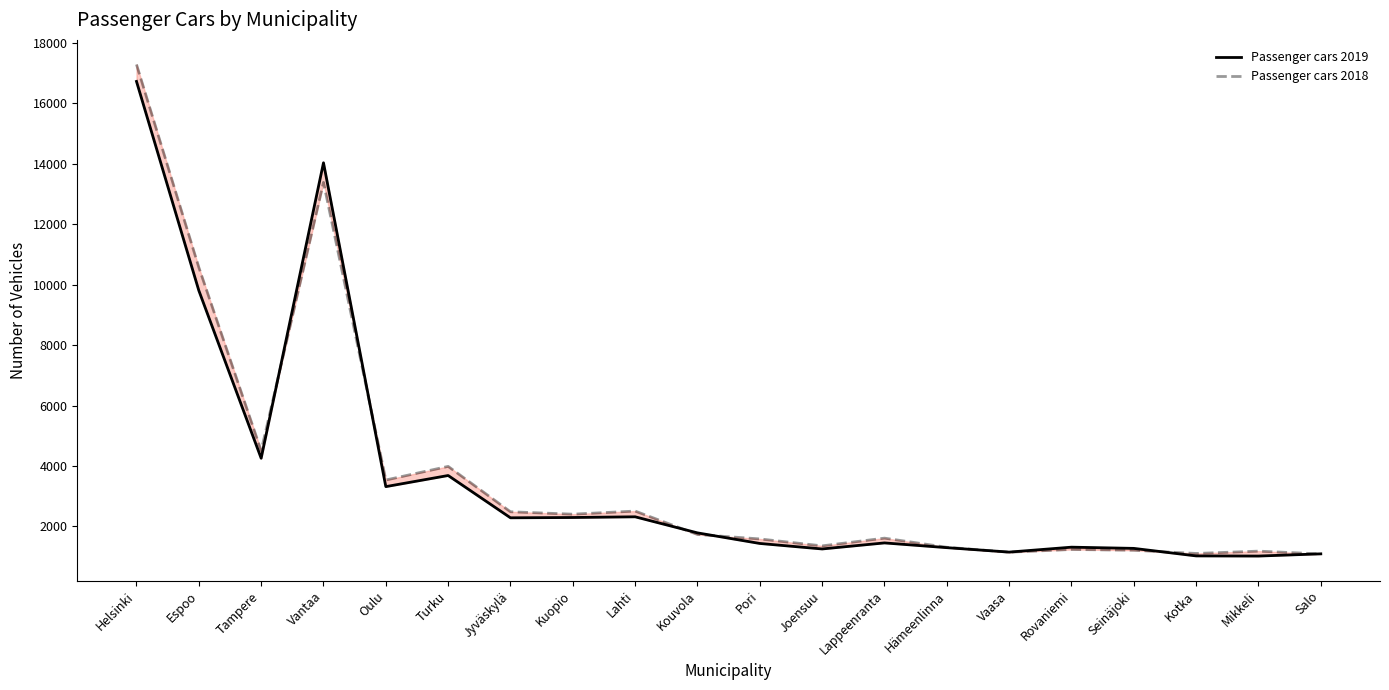

How many intersections are there between Passenger cars 2019 and Passenger cars 2018?

7